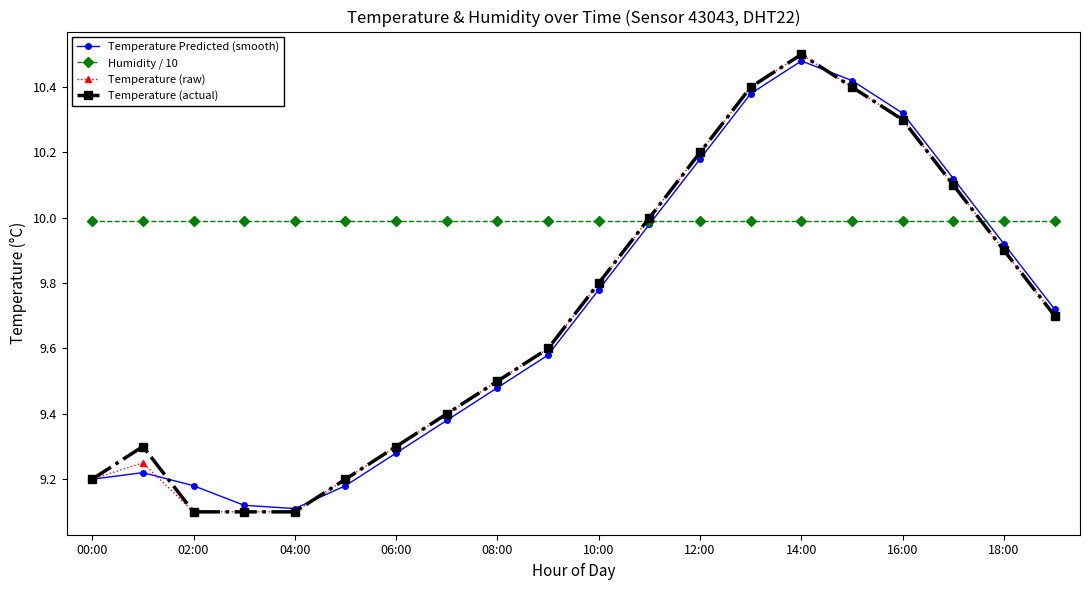

Which category has the highest value across all series?

14:00